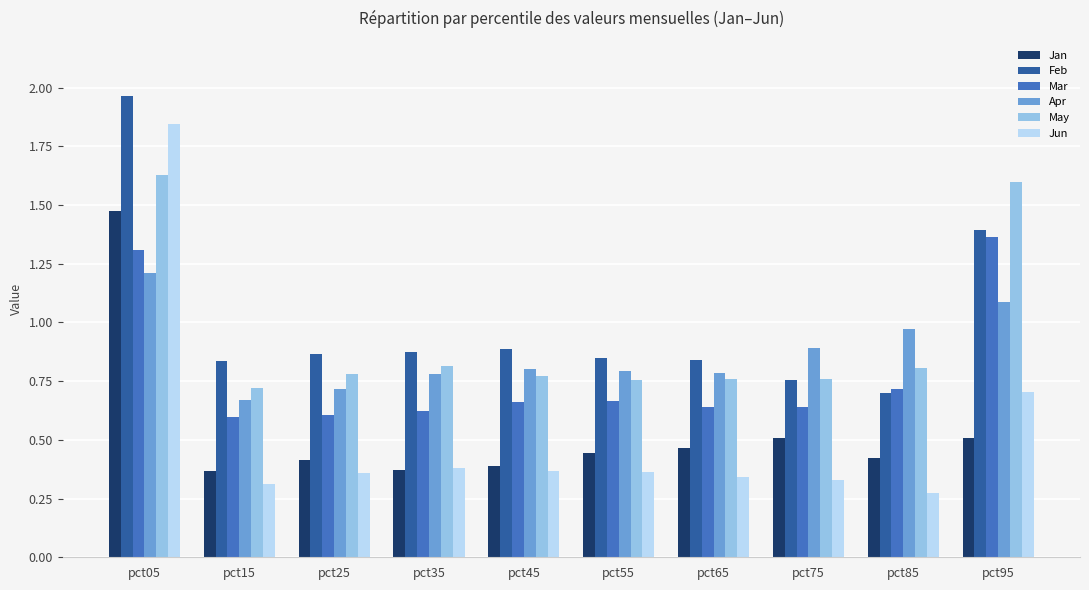

Which category has the highest value across all series?

pct05